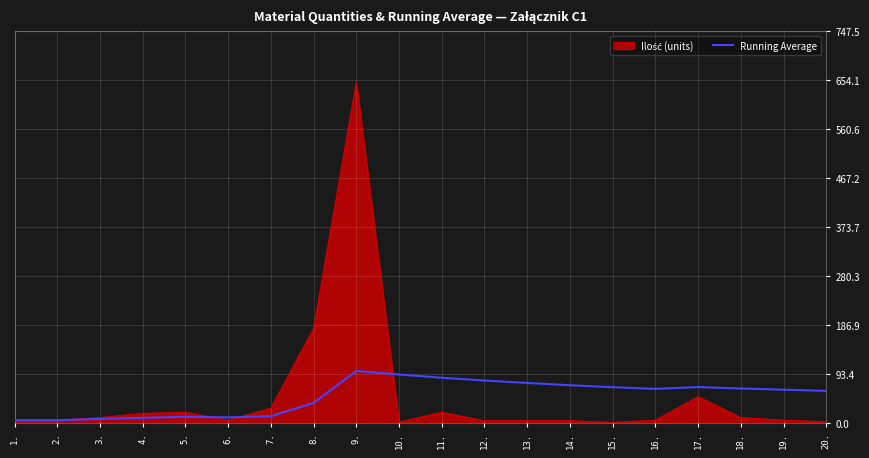

How many lines are shown in the chart?

2